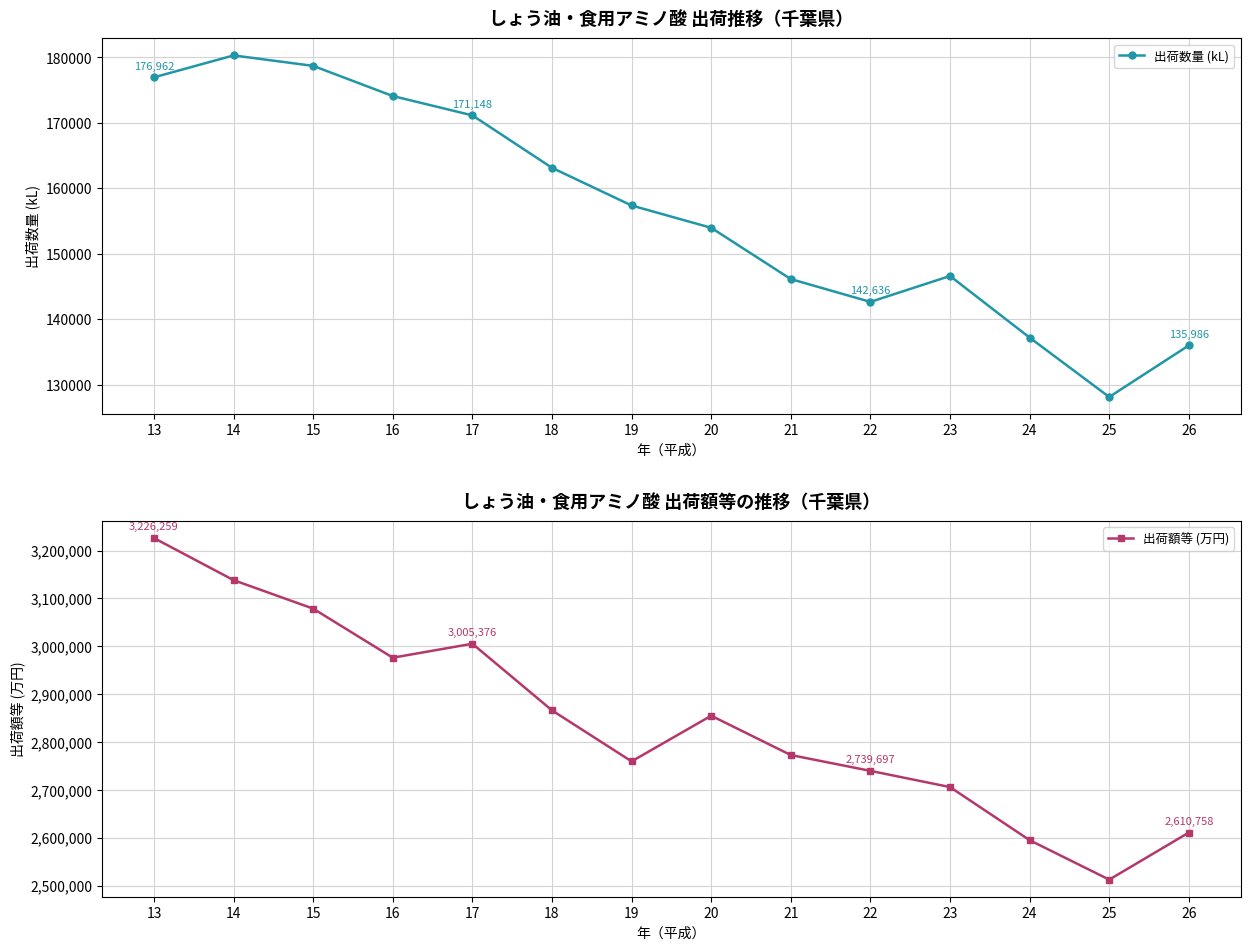

What is the difference between the 出荷数量 (kL) values at 25 and 20?

25864